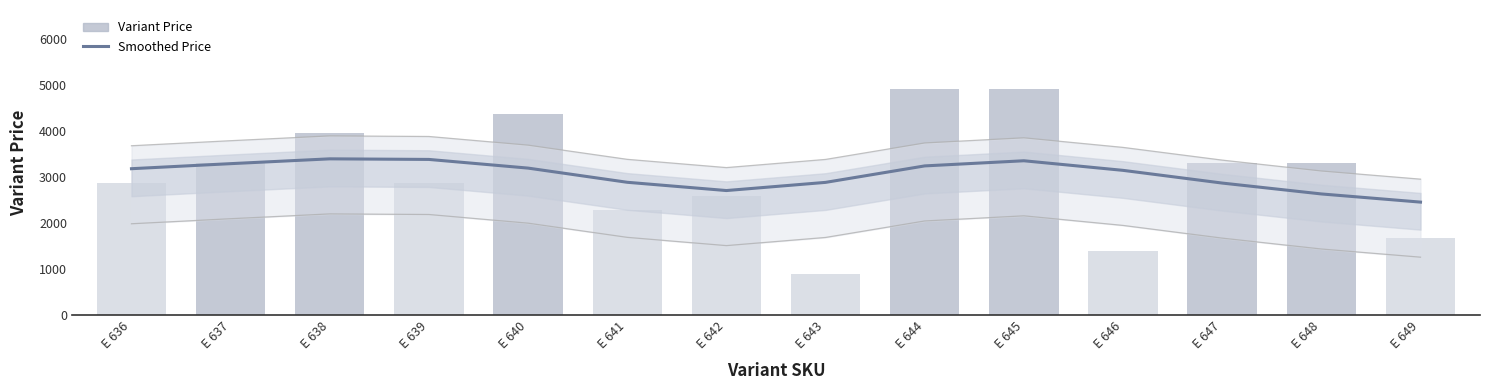

The value of Variant Price at E 649 is 1680. True or false?

True